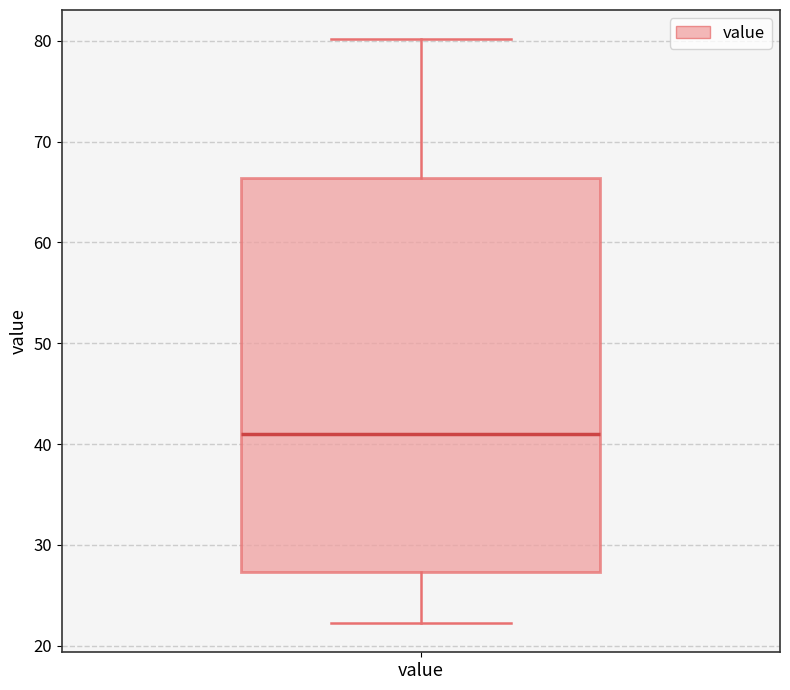

Read this box plot against the y-axis: the position of the median line, the range covered by the box, and the ends of both whiskers. The values are not printed on the chart, so give them approximately, as read against the axis.

median 41, box 27 to 66, whiskers 22 to 80